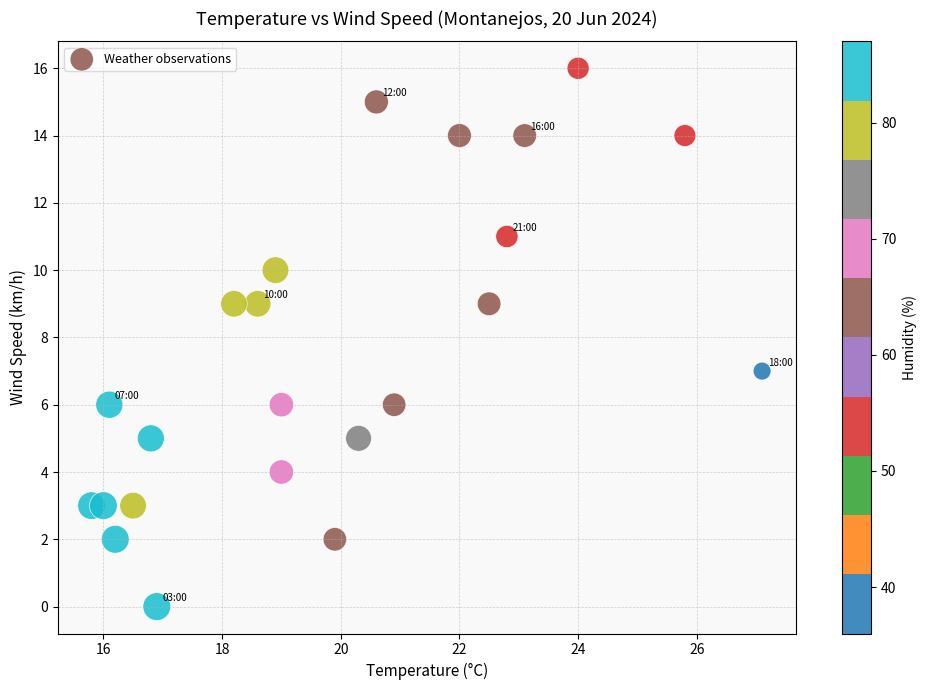

What is the range of Y values (max minus min)?

16